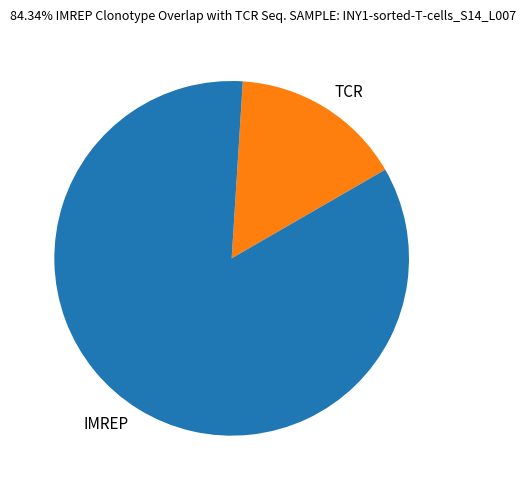

Is it true that TCR is 16% of the pie?

True